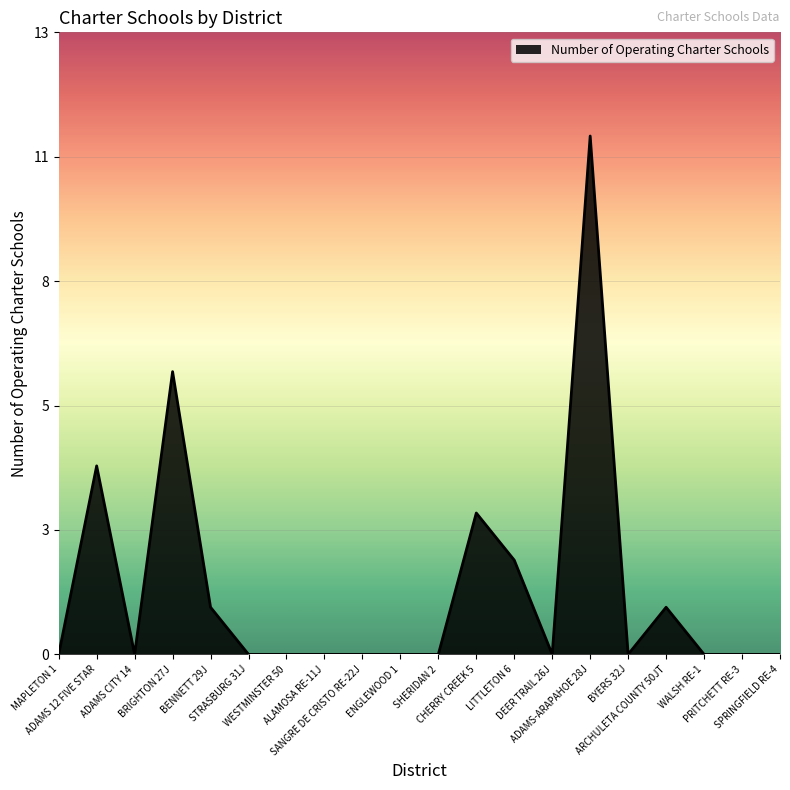

Does the chart display data point markers on the line(s)?

No